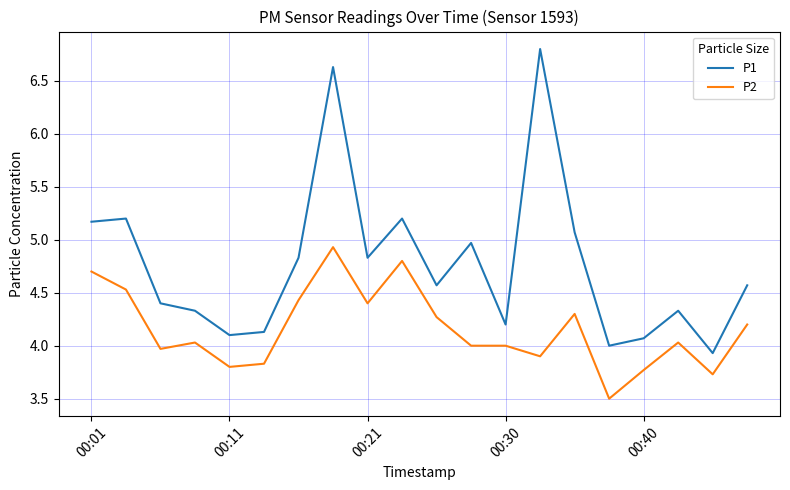

Reading right to left, transcribe all the data shown in this chart.

P1: 4.6	3.9	4.3	4.1	4.0	5.1	6.8	4.2	5.0	4.6	5.2	4.8	6.6	4.8	4.1	4.1	4.3	4.4	5.2	5.2
P2: 4.2	3.7	4.0	3.8	3.5	4.3	3.9	4.0	4.0	4.3	4.8	4.4	4.9	4.4	3.8	3.8	4.0	4.0	4.5	4.7